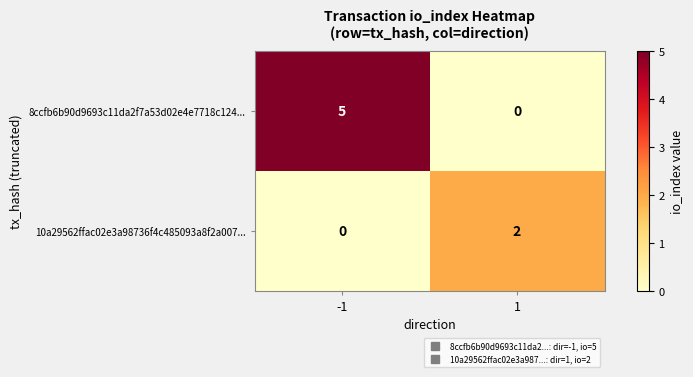

Which series has the largest range (max minus min)?

8ccfb6b90d9693c11da2f7a53d02e4e7718c124...